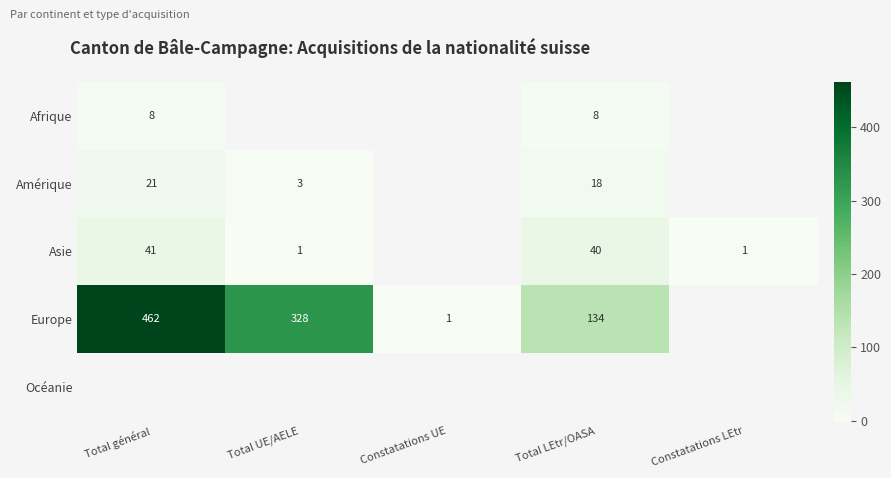

Is it true that Asie equals 0 at Constatations LEtr?

False